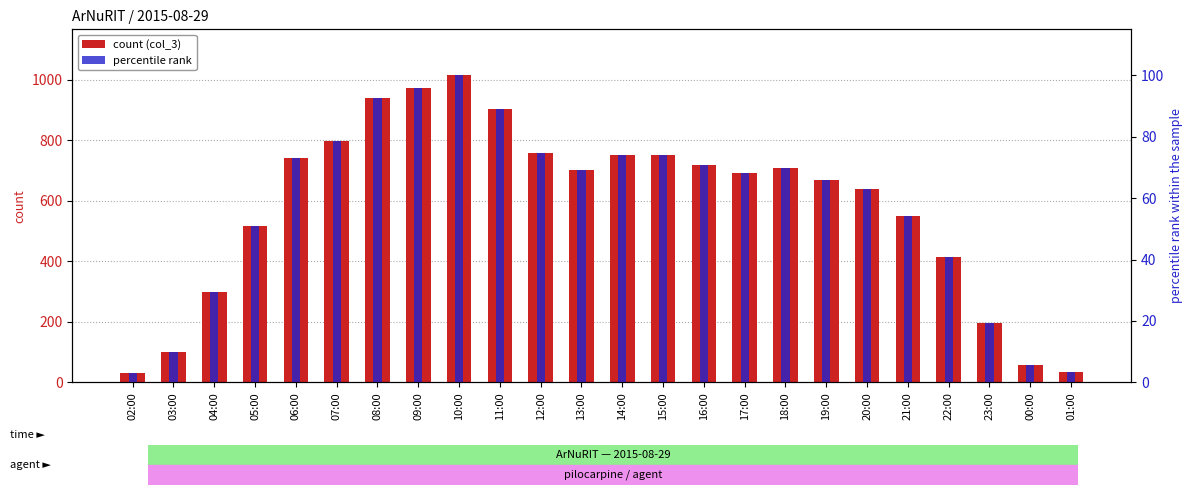

Which series has the widest spread of values?

count (col_3)